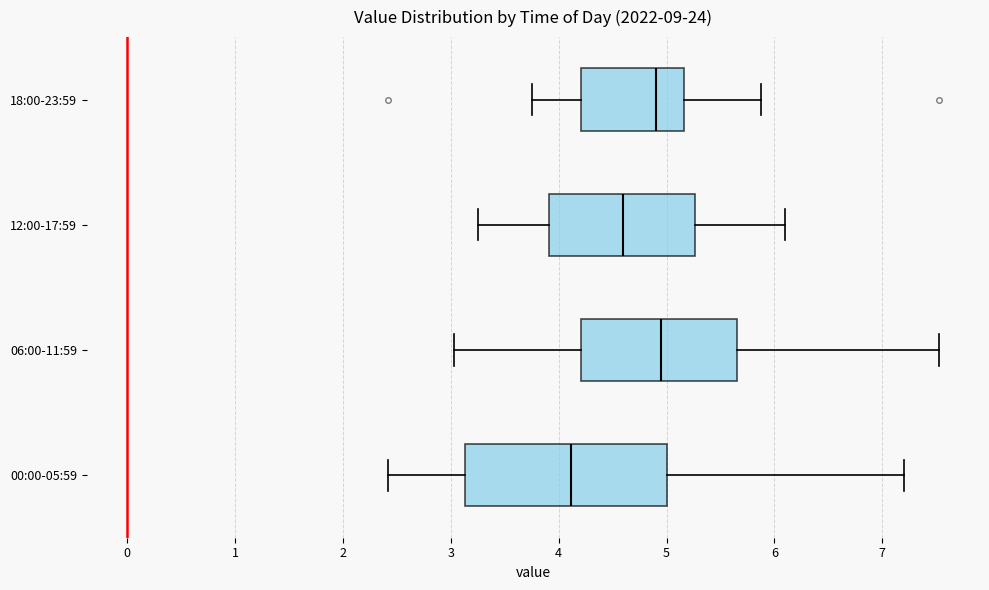

Comparing the boxes themselves (not the whiskers), which one is the widest?

00:00-05:59